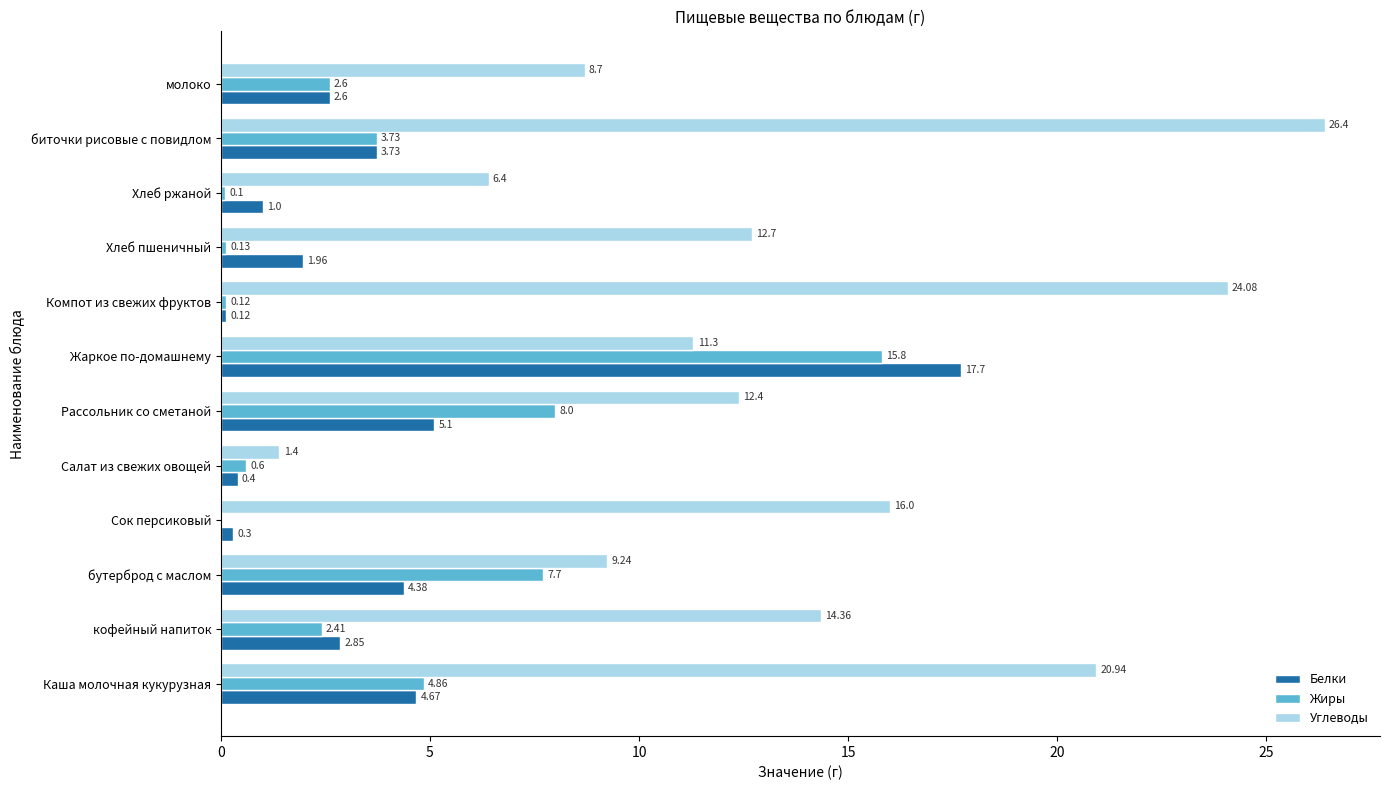

What is the total value across all series at Рассольник со сметаной?

25.5